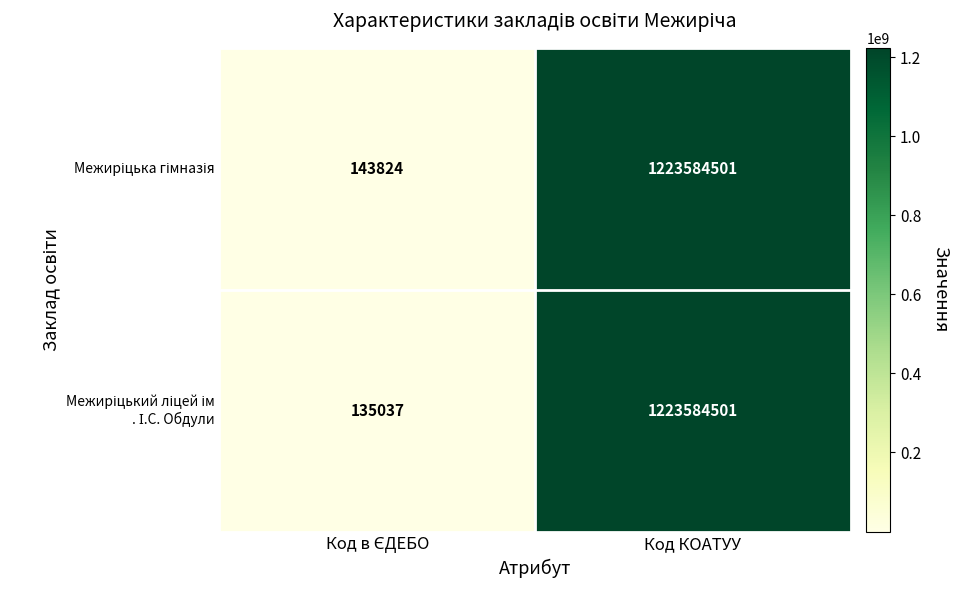

Which label corresponds to the largest value in the chart?

Код КОАТУУ